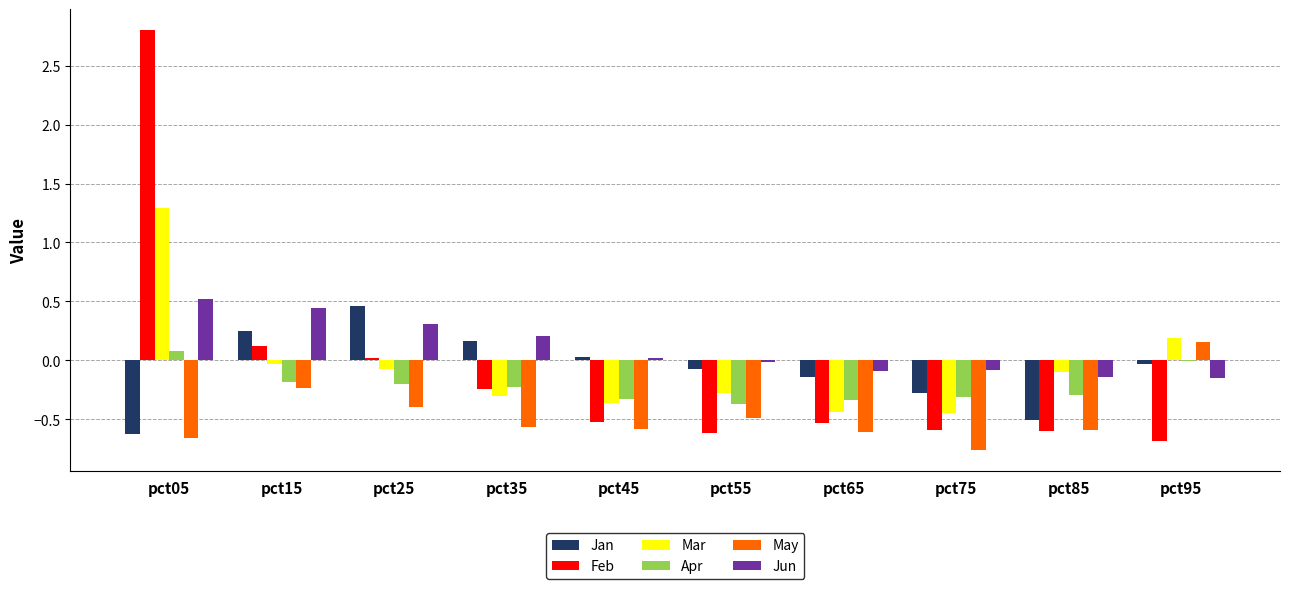

At which category is the sum across all series the highest?

pct05